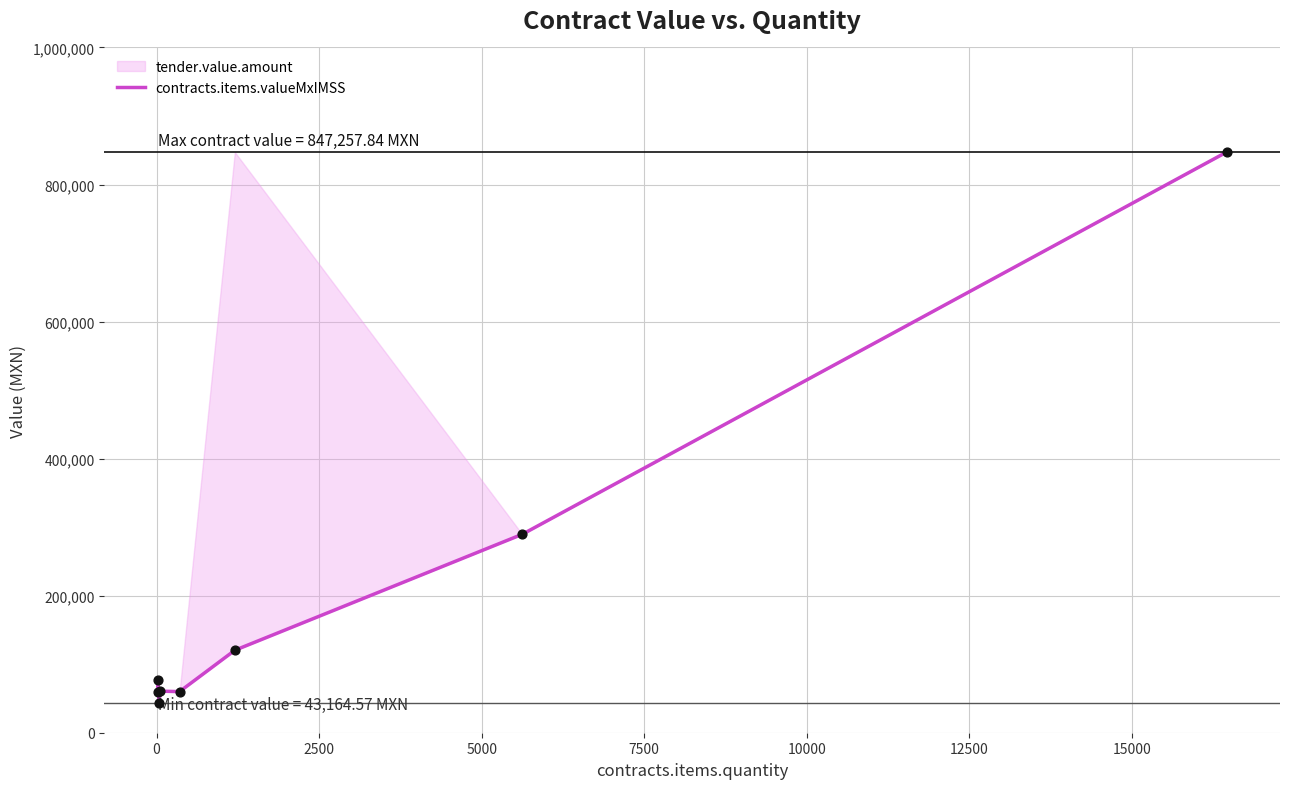

What is the sum of all values?

1557763.1